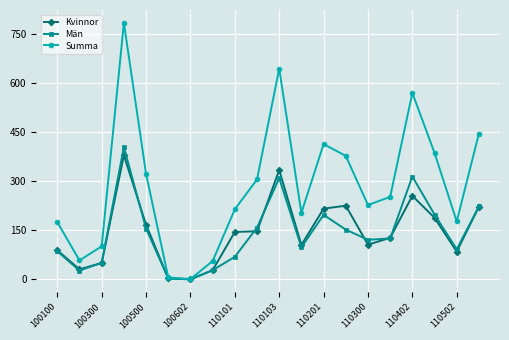

What is the maximum value for Män?

404